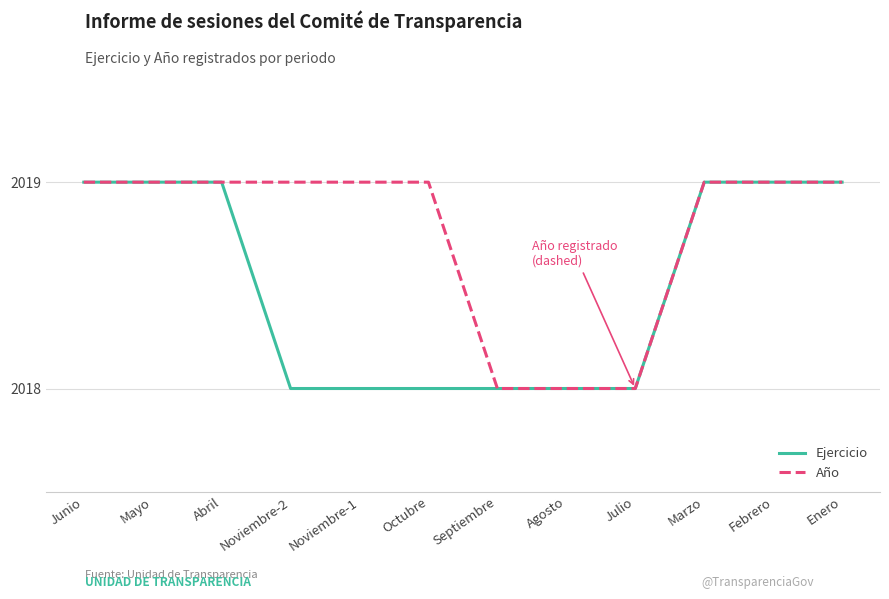

What position from the right is Julio?

4